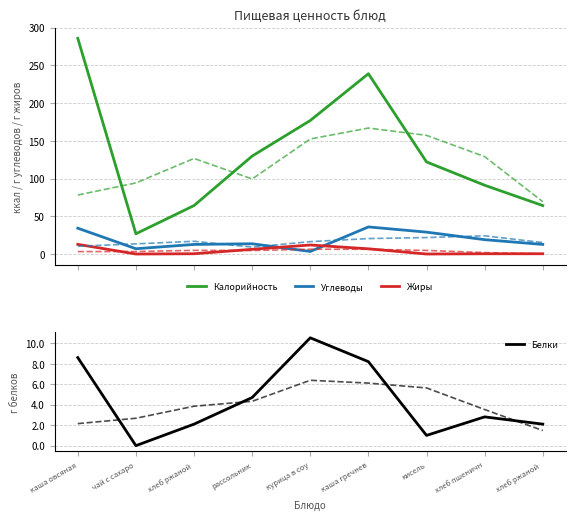

List the labels in order of Белки value, largest first.

курица в соу, каша овсяная, каша гречнев, рассольник, хлеб пшеничн, хлеб ржаной , хлеб ржаной , кисель, чай с сахаро